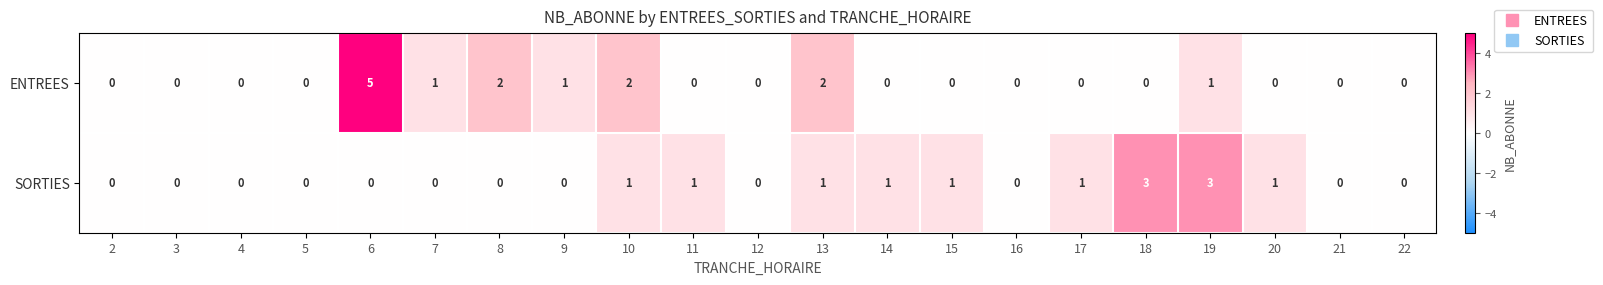

What is the total value across all series at 13?

3